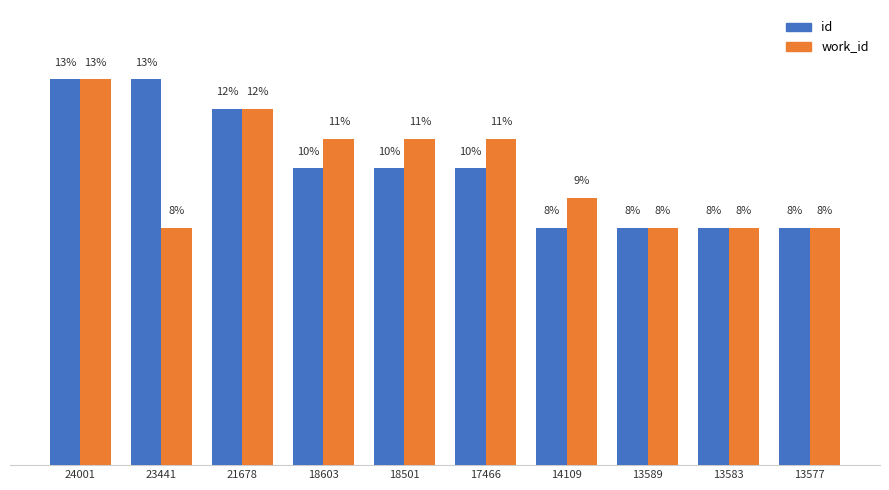

Rank the series at 23441 from lowest to highest value.

work_id, id